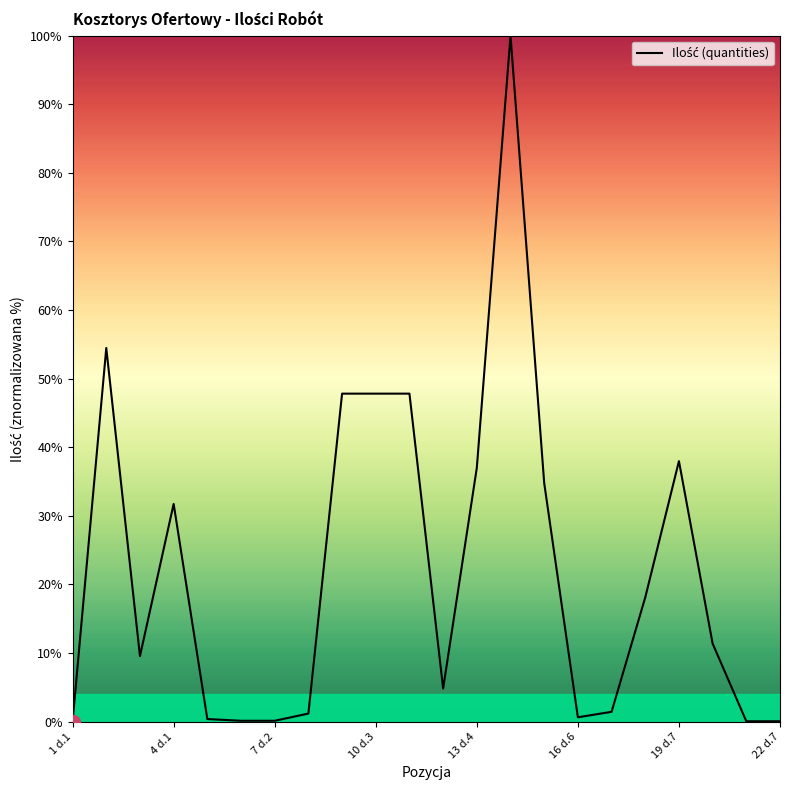

What is the difference between the maximum and minimum values?

100.0